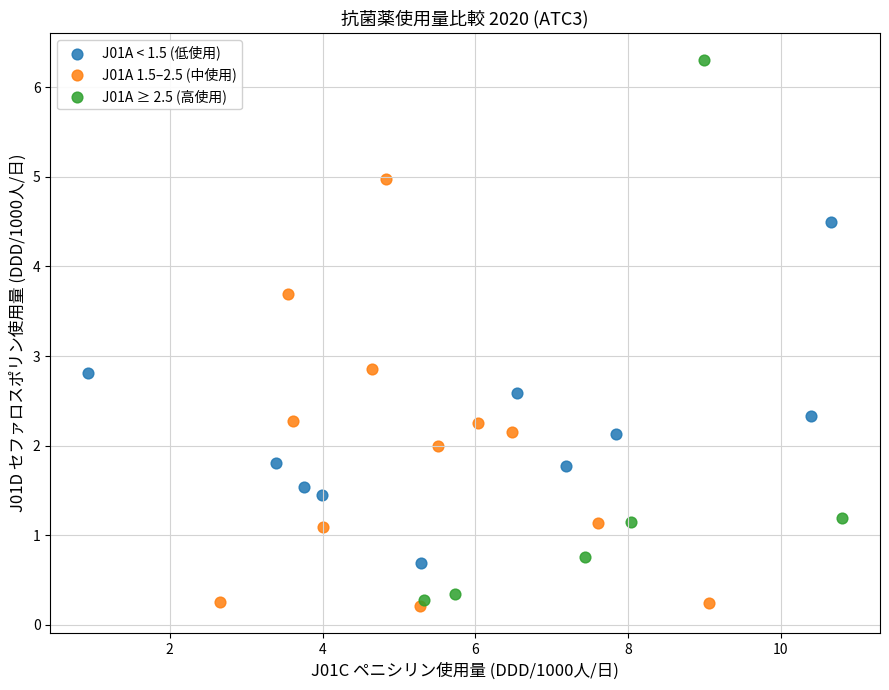

Which series has the widest spread of Y values?

J01A ≥ 2.5 (高使用)